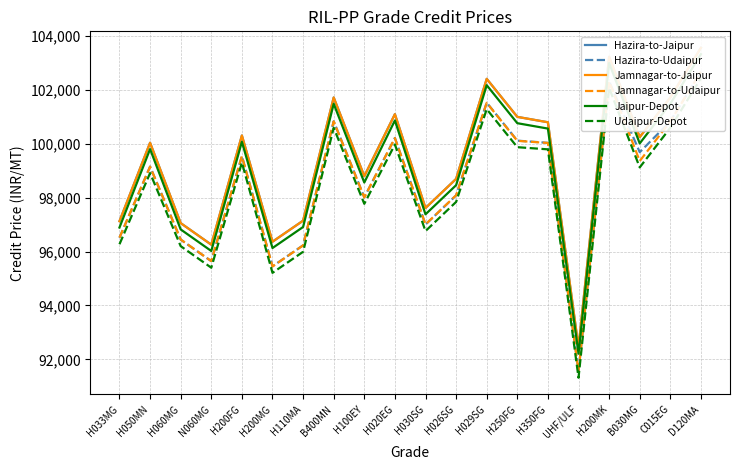

What position from the left is H350FG?

15